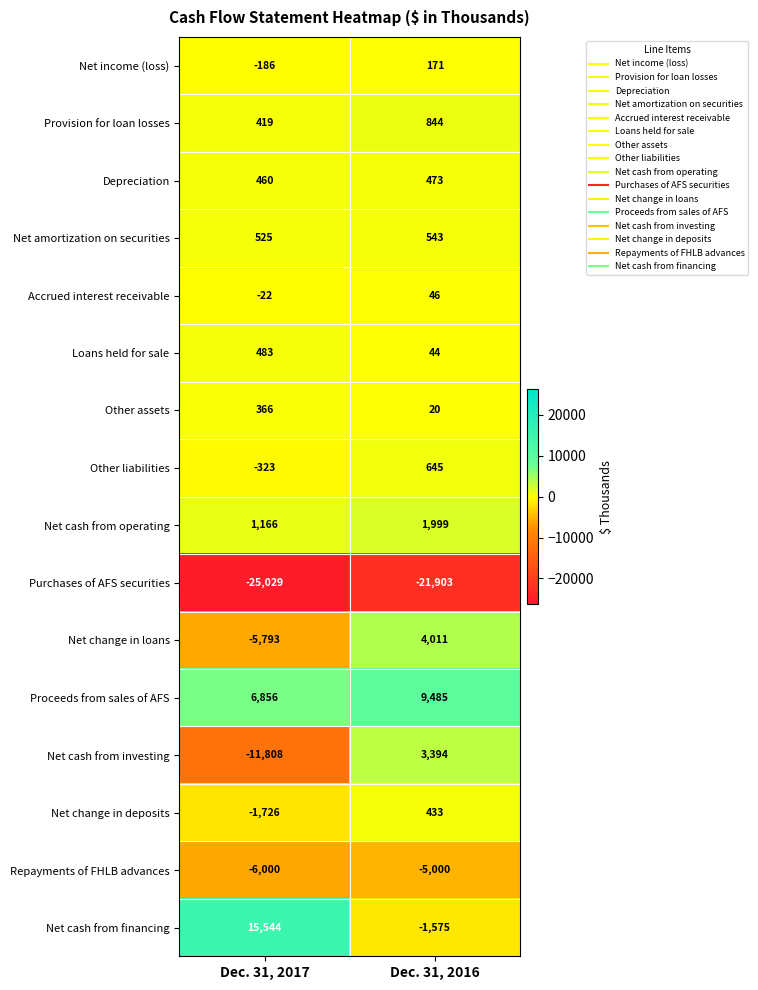

List the series in order of their peak value, highest first.

Net cash from financing, Proceeds from sales of AFS, Net change in loans, Net cash from investing, Net cash from operating, Provision for loan losses, Other liabilities, Net amortization on securities, Loans held for sale, Depreciation, Net change in deposits, Other assets, Net income (loss), Accrued interest receivable, Repayments of FHLB advances, Purchases of AFS securities